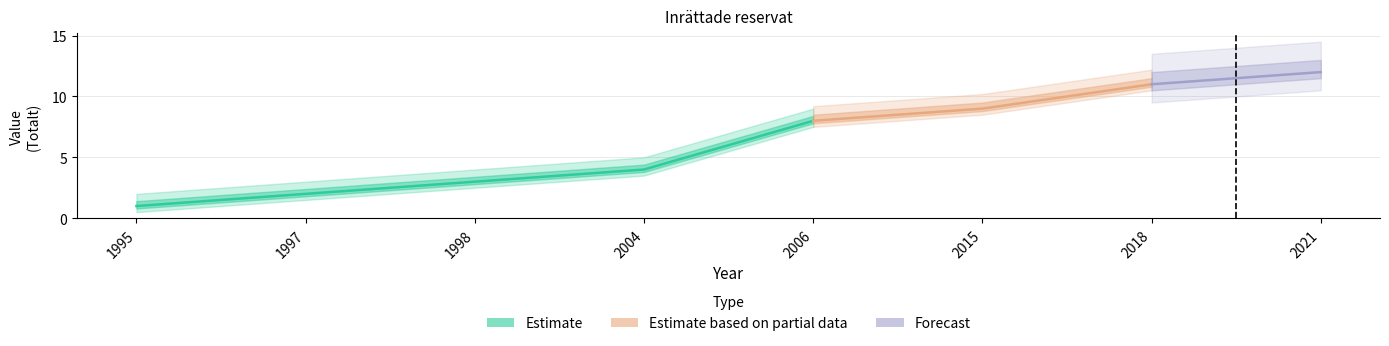

Which category has the highest value across all series?

2021